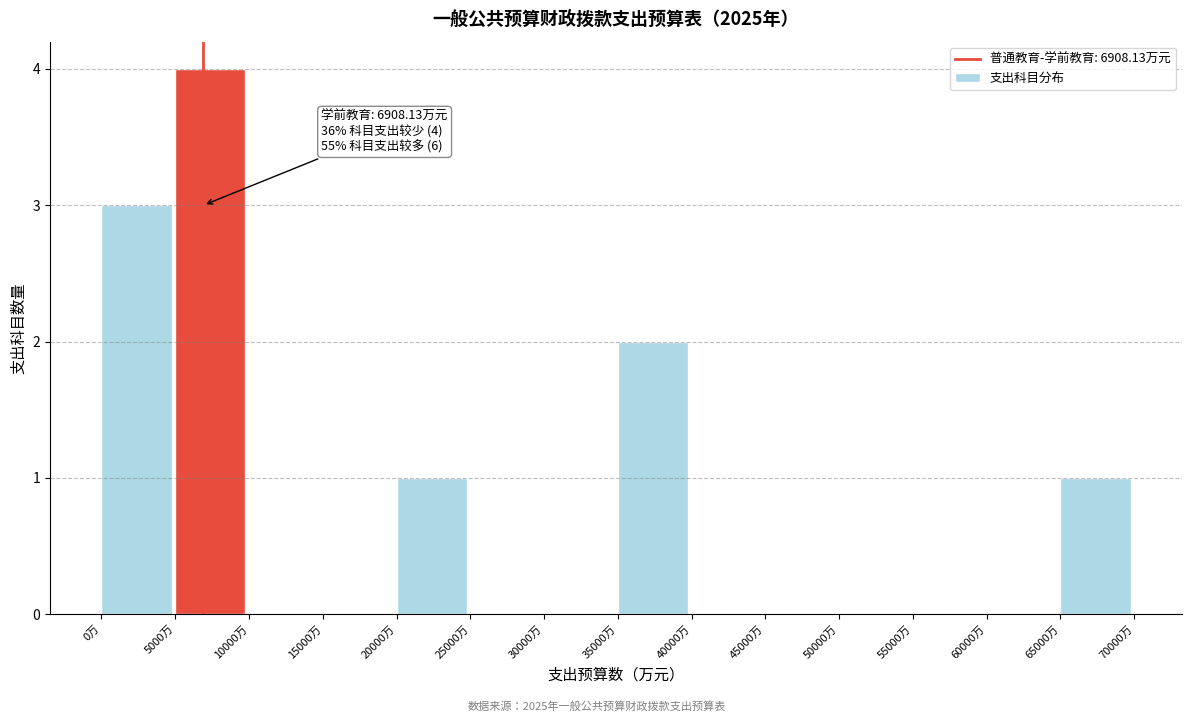

Over which range of the x-axis is the bar tallest?

5000 to 10000